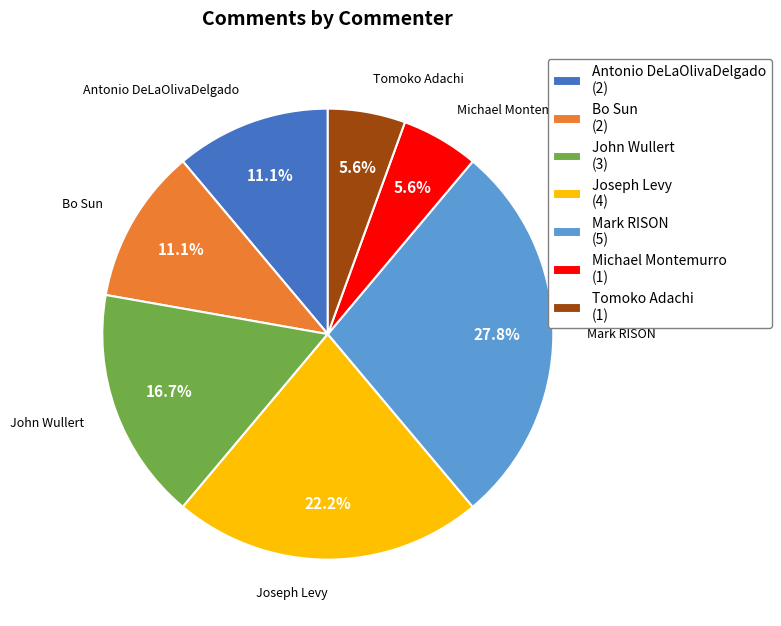

To the nearest percent, what percentage of the pie is John Wullert?

17%